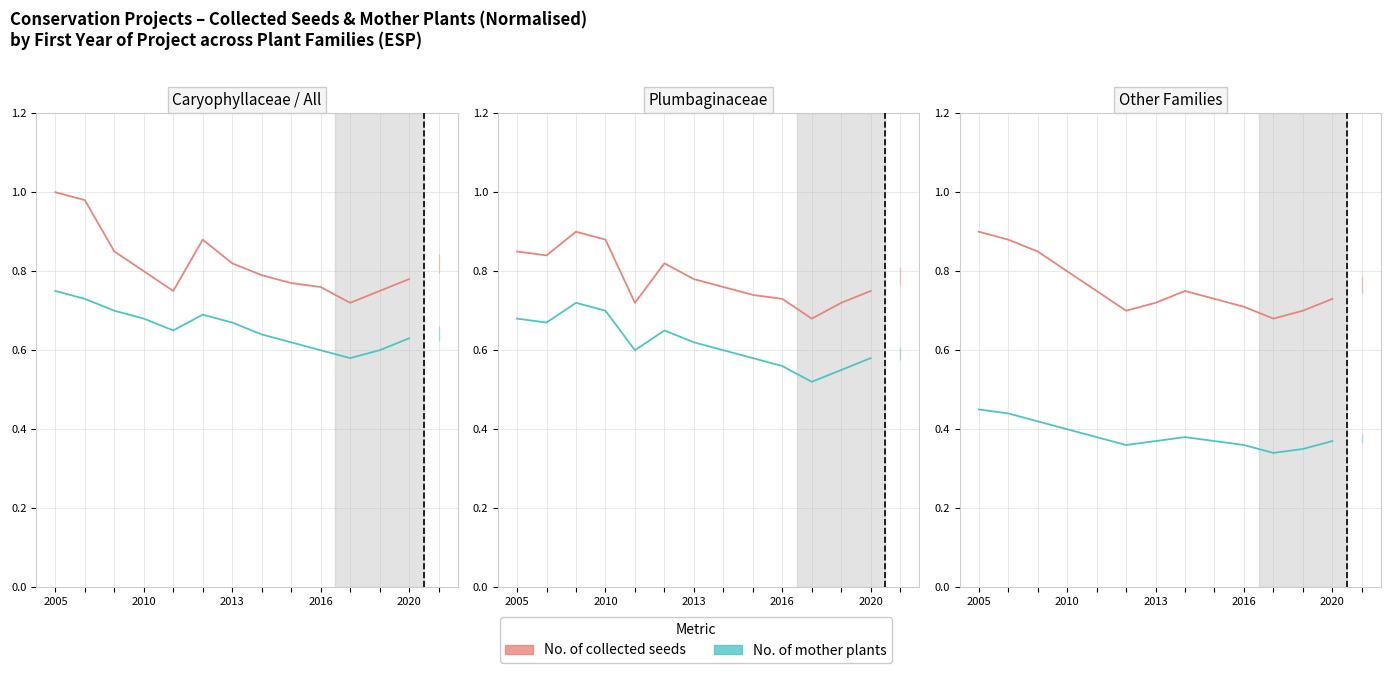

Is it true that No. of collected seeds equals 0.2 at 2020?

False